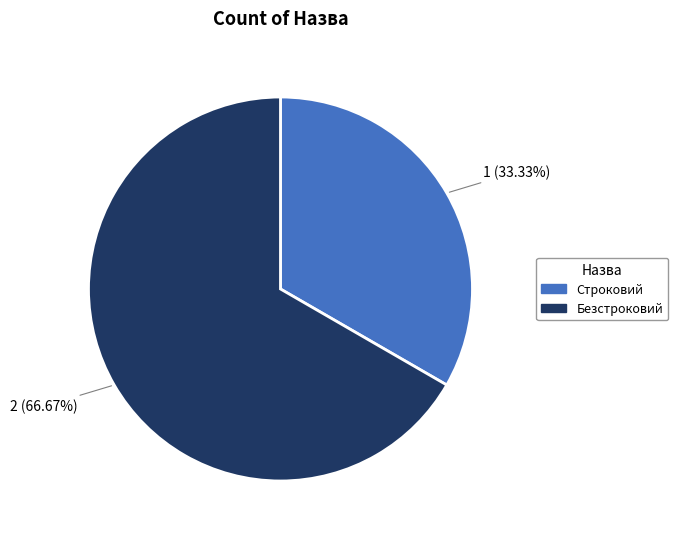

Count the number of slices in the pie.

2